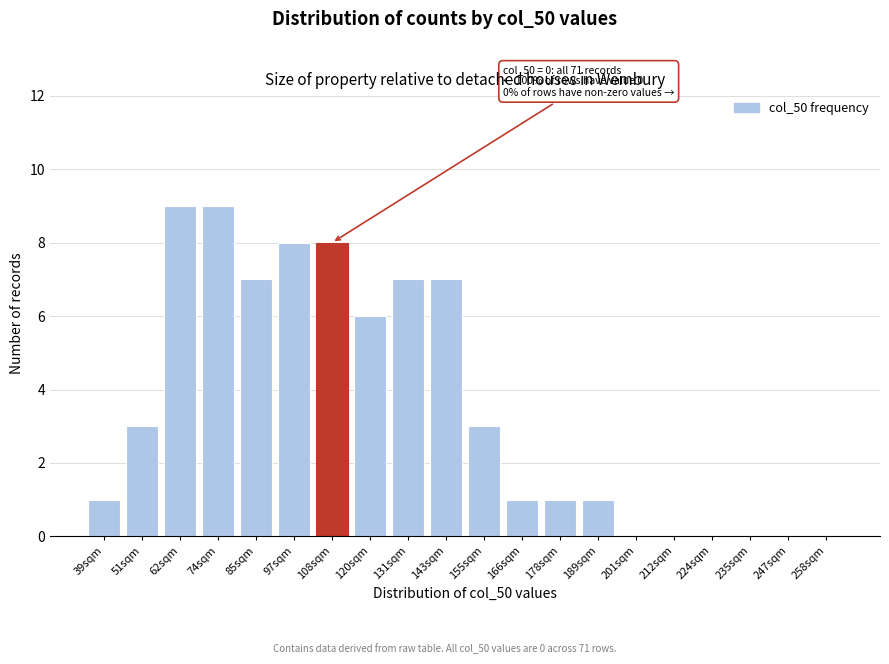

Reading left to right, transcribe all the data shown in this chart.

39sqm=1	51sqm=3	62sqm=9	74sqm=9	85sqm=7	97sqm=8	108sqm=8	120sqm=6	131sqm=7	143sqm=7	155sqm=3	166sqm=1	178sqm=1	189sqm=1	201sqm=0	212sqm=0	224sqm=0	235sqm=0	247sqm=0	258sqm=0